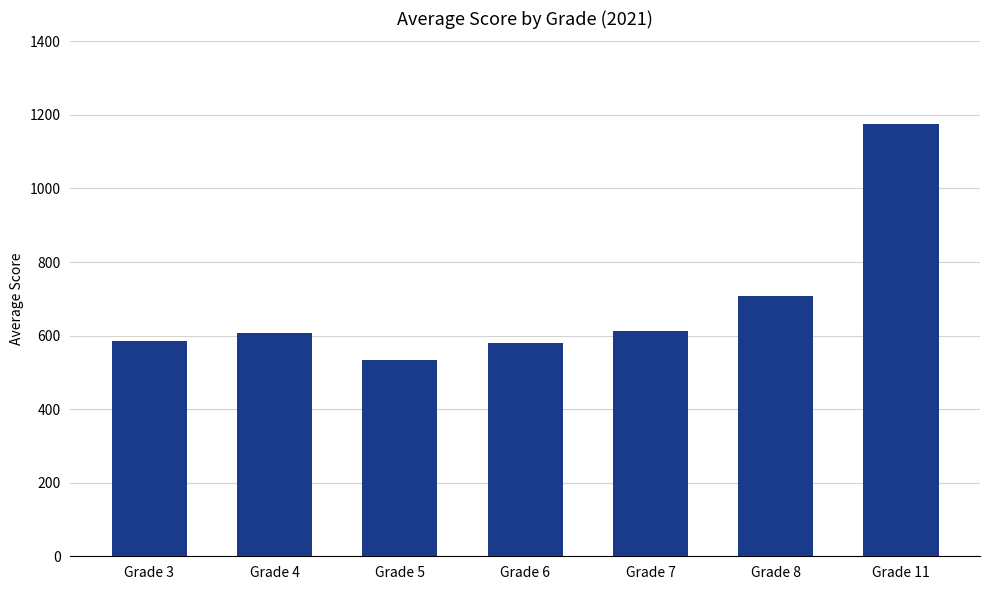

Between Grade 6 and Grade 11, which is larger?

Grade 11